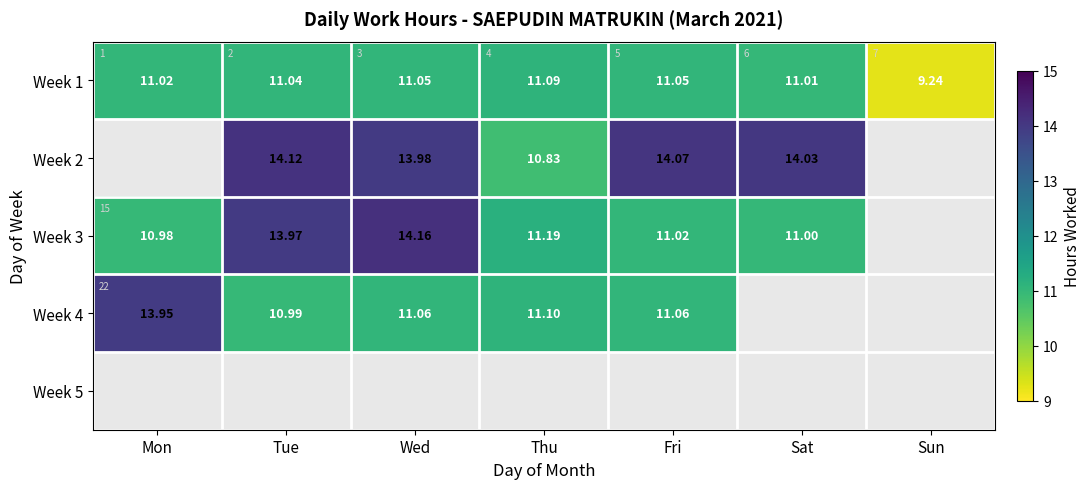

At how many categories does at least one series exceed 9?

7